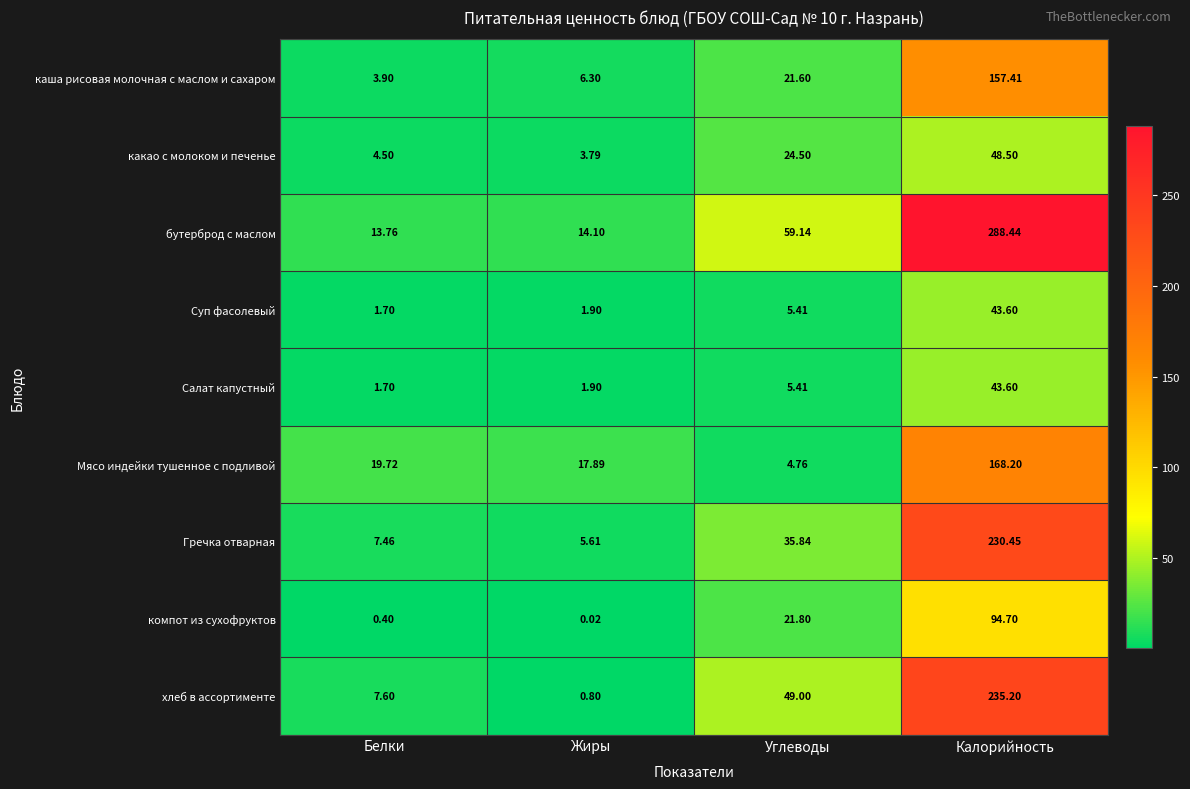

How many categories are shown in the chart?

4